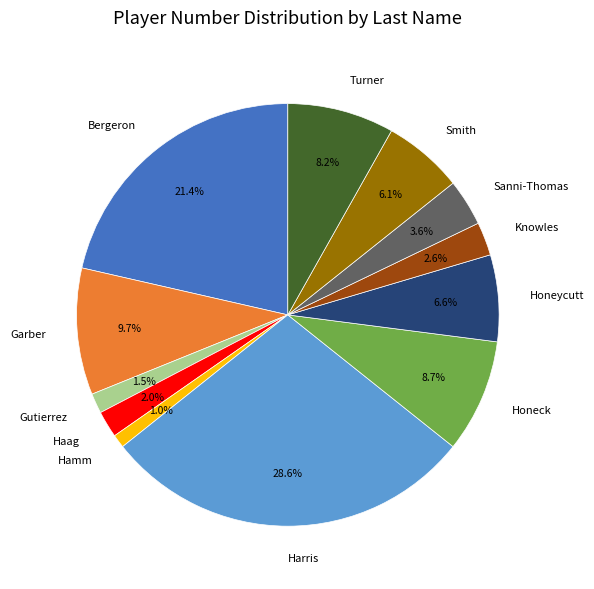

To the nearest percent, what is the difference between the Turner and Gutierrez slice percentages?

7%